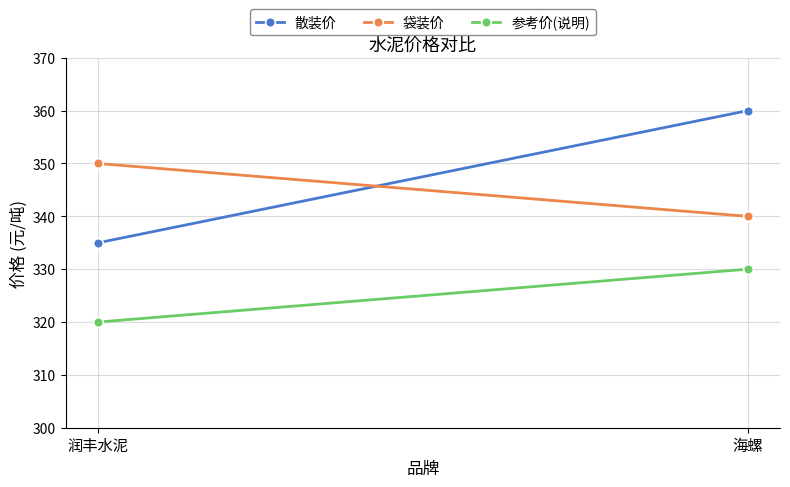

At how many categories does at least one series exceed 357?

1